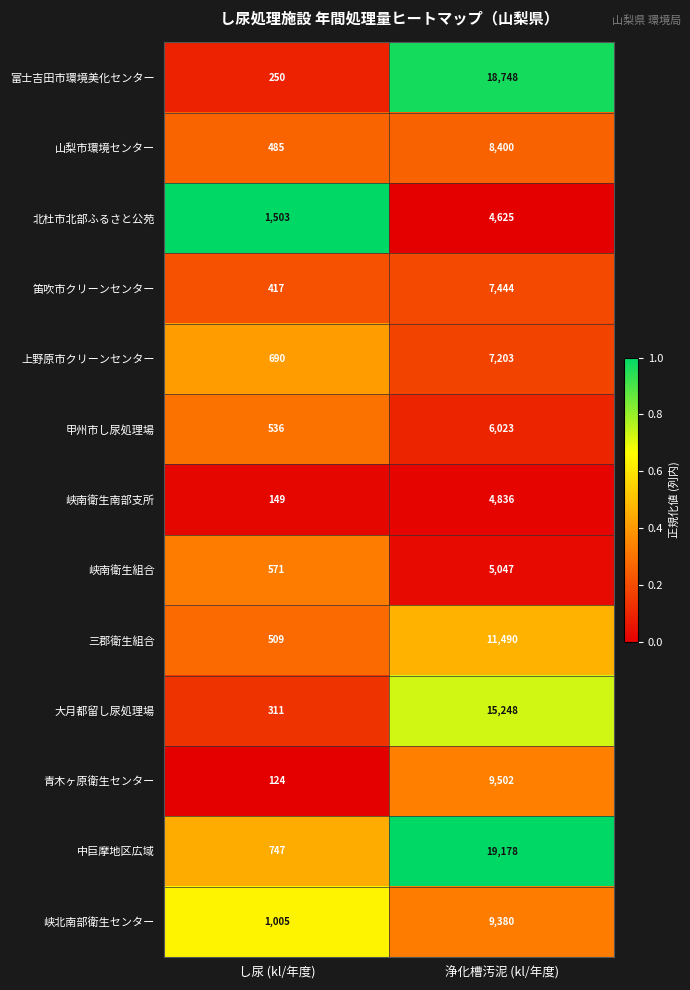

At し尿 (kl/年度), list the series in order from smallest to largest.

青木ヶ原衛生センター, 峡南衛生南部支所, 富士吉田市環境美化センター, 大月都留し尿処理場, 笛吹市クリーンセンター, 山梨市環境センター, 三郡衛生組合, 甲州市し尿処理場, 峡南衛生組合, 上野原市クリーンセンター, 中巨摩地区広域, 峡北南部衛生センター, 北杜市北部ふるさと公苑